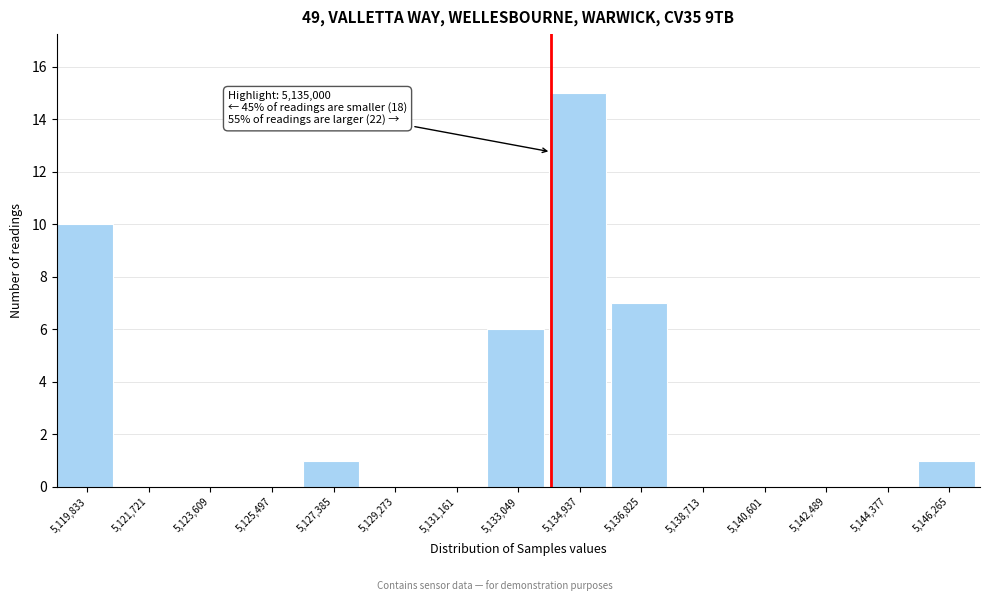

Reading left to right, what are all the values shown in this chart?

5,119,833=10	5,121,721=0	5,123,609=0	5,125,497=0	5,127,385=1	5,129,273=0	5,131,161=0	5,133,049=6	5,134,937=15	5,136,825=7	5,138,713=0	5,140,601=0	5,142,489=0	5,144,377=0	5,146,265=1